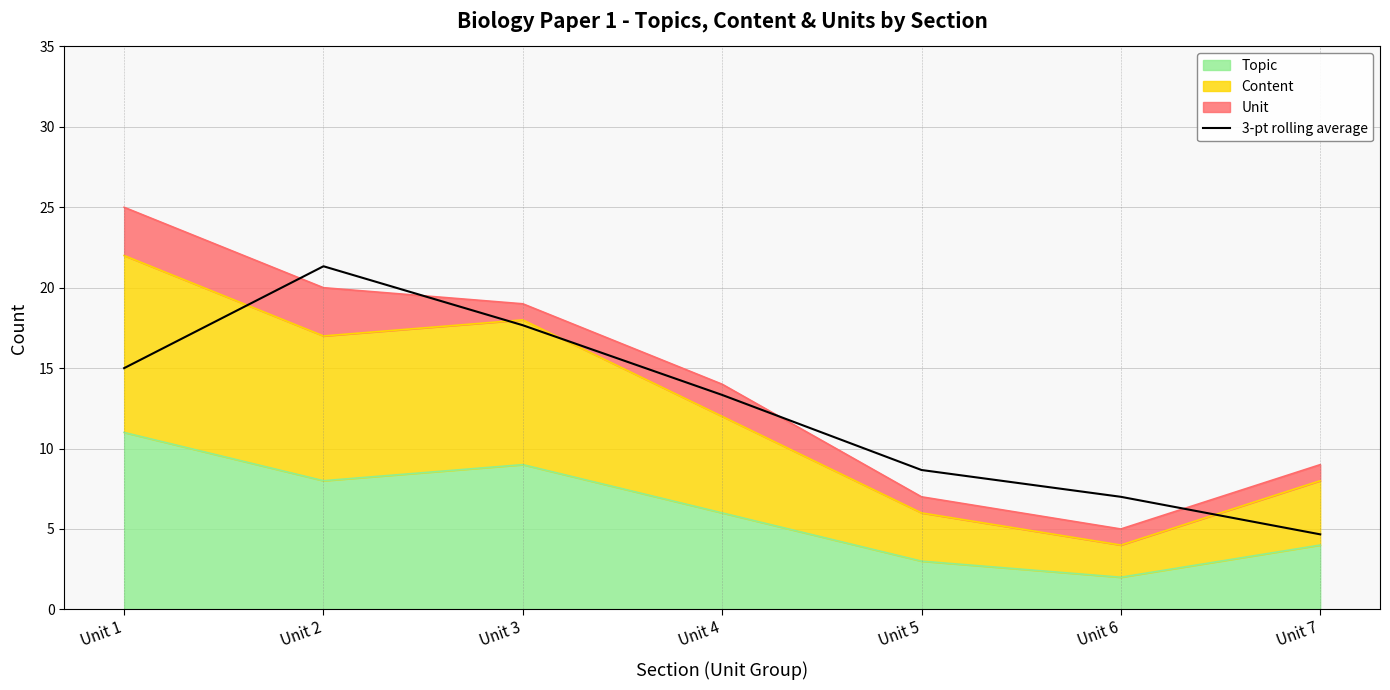

Where is the first local maximum?

Unit 2